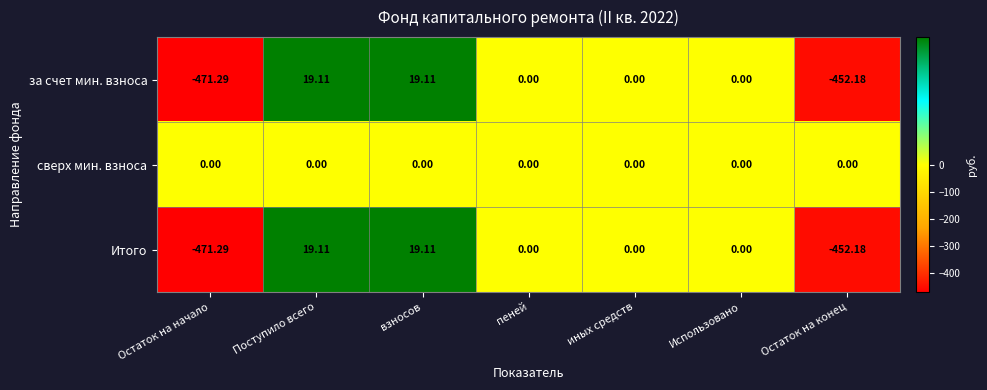

Which category has the lowest value across all series?

Остаток на начало